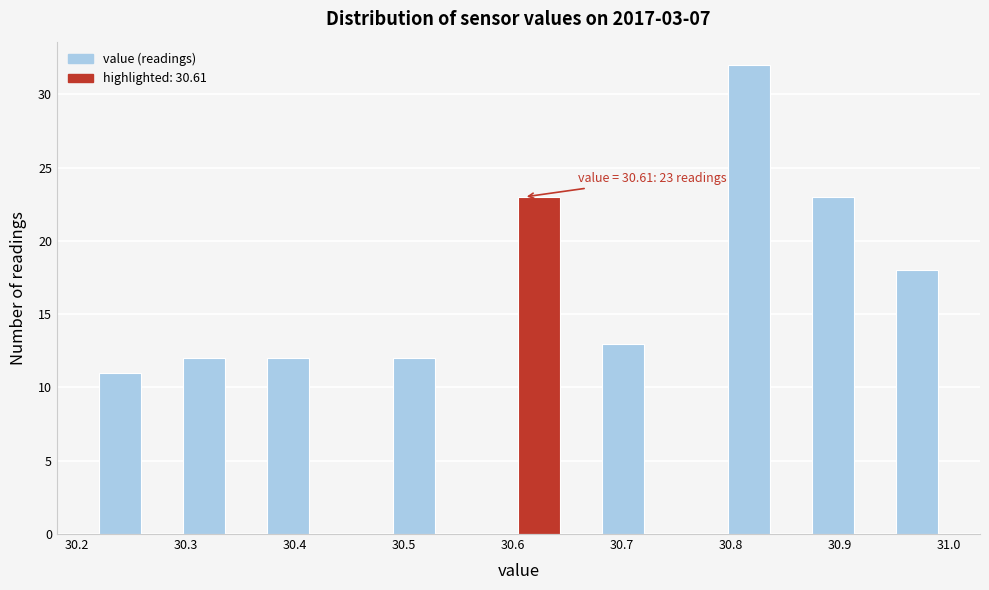

Read against the x-axis, roughly where is the centre of the tallest bar?

30.82